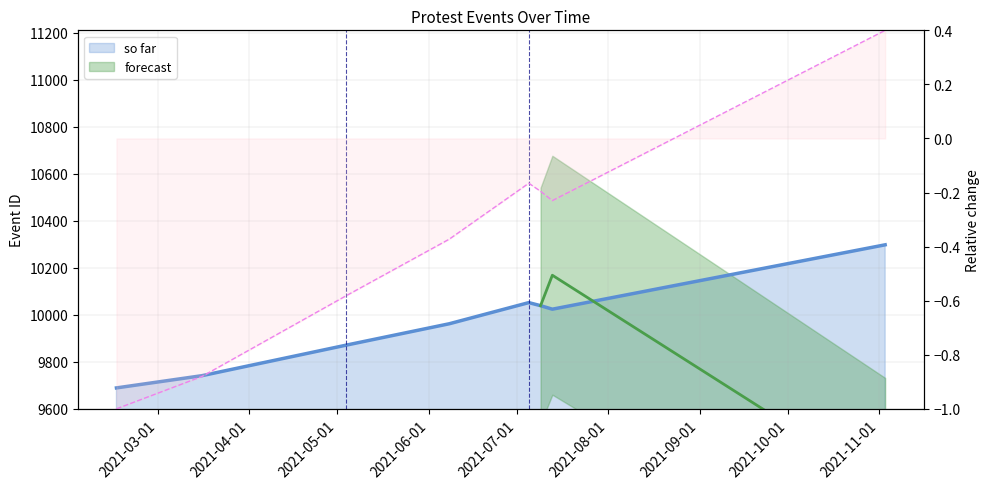

Which has a higher value, 2021-03-16 or 2021-02-15?

2021-03-16